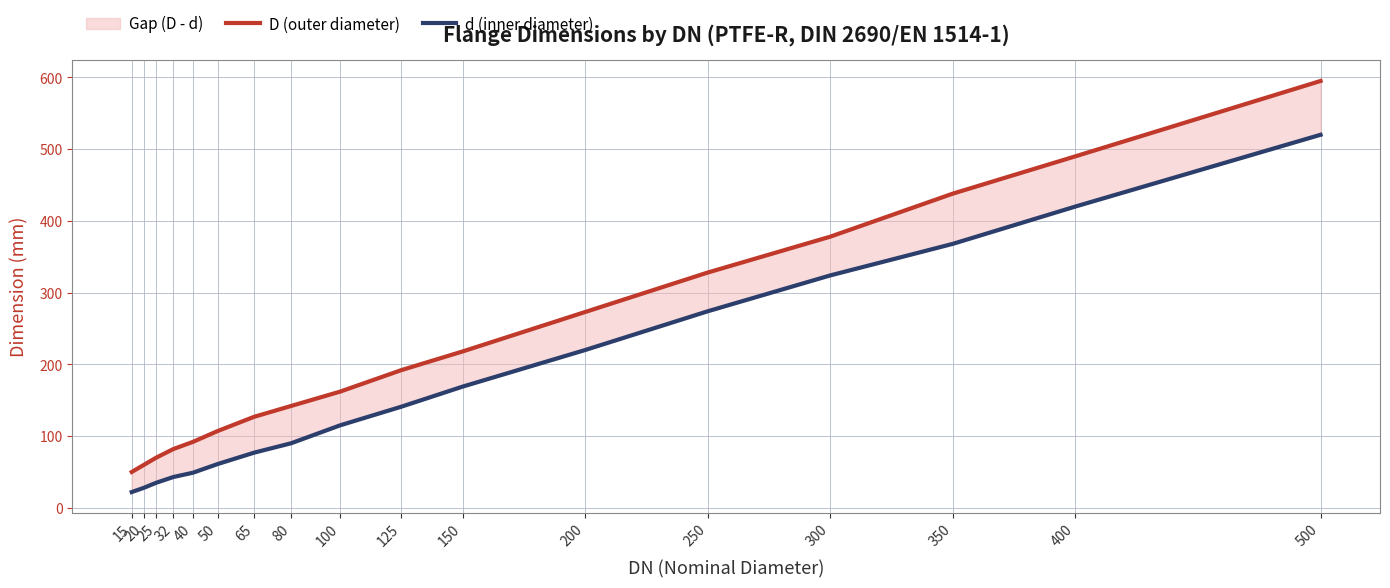

What is the value of the d (inner diameter) point at the 5th from the left?

49